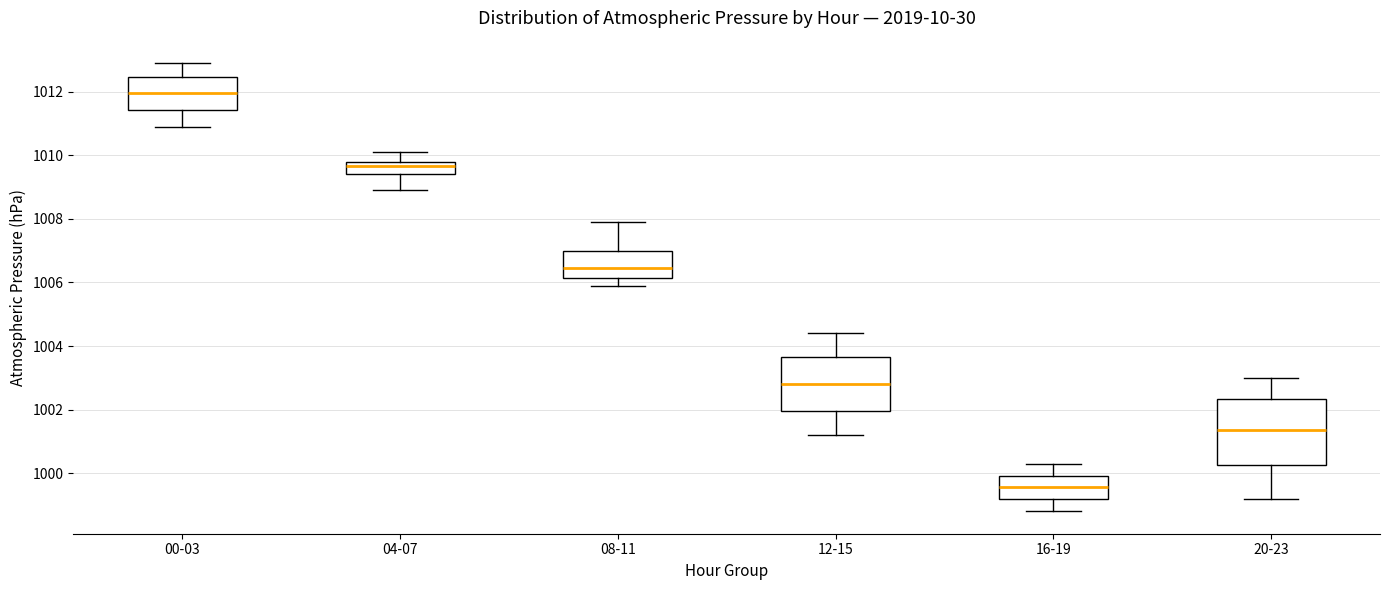

Reading left to right, transcribe this box plot: for each box, give where its median line is, the range the box spans, and where its two whiskers end, as read against the y-axis. The values are not printed on the chart, so give them approximately, as read against the axis.

00-03: median 1012.0, box 1011.4 to 1012.4, whiskers 1011.0 to 1013.0
04-07: median 1009.6, box 1009.4 to 1009.8, whiskers 1009.0 to 1010.2
08-11: median 1006.4, box 1006.2 to 1007.0, whiskers 1006.0 to 1008.0
12-15: median 1002.8, box 1002.0 to 1003.6, whiskers 1001.2 to 1004.4
16-19: median 999.6, box 999.2 to 1000.0, whiskers 998.8 to 1000.4
20-23: median 1001.4, box 1000.2 to 1002.4, whiskers 999.2 to 1003.0